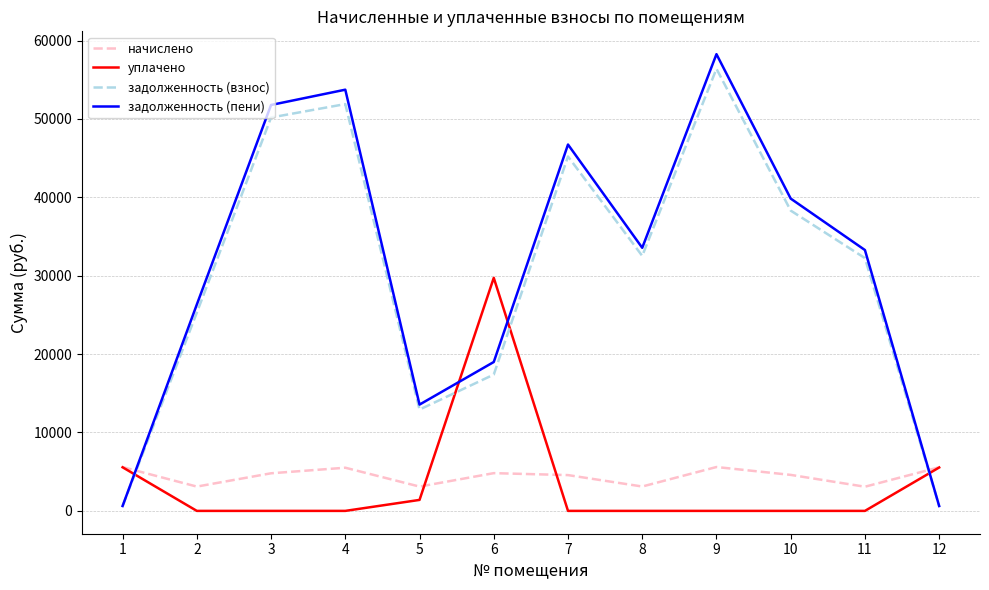

At which category does задолженность (пени) reach its first local peak?

4